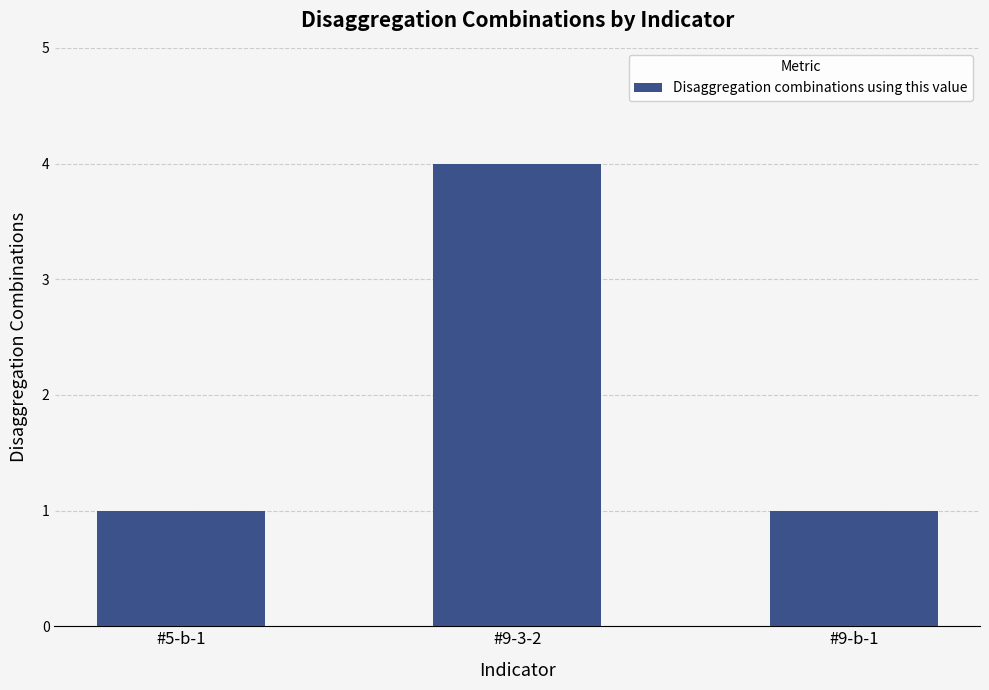

The value at #9-b-1 is 1. True or false?

True